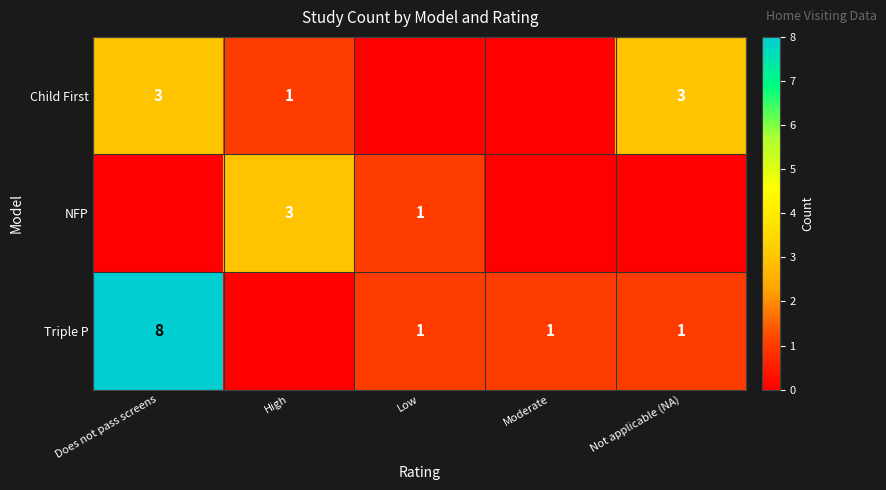

True or false: NFP has a value of 2 at Low.

False